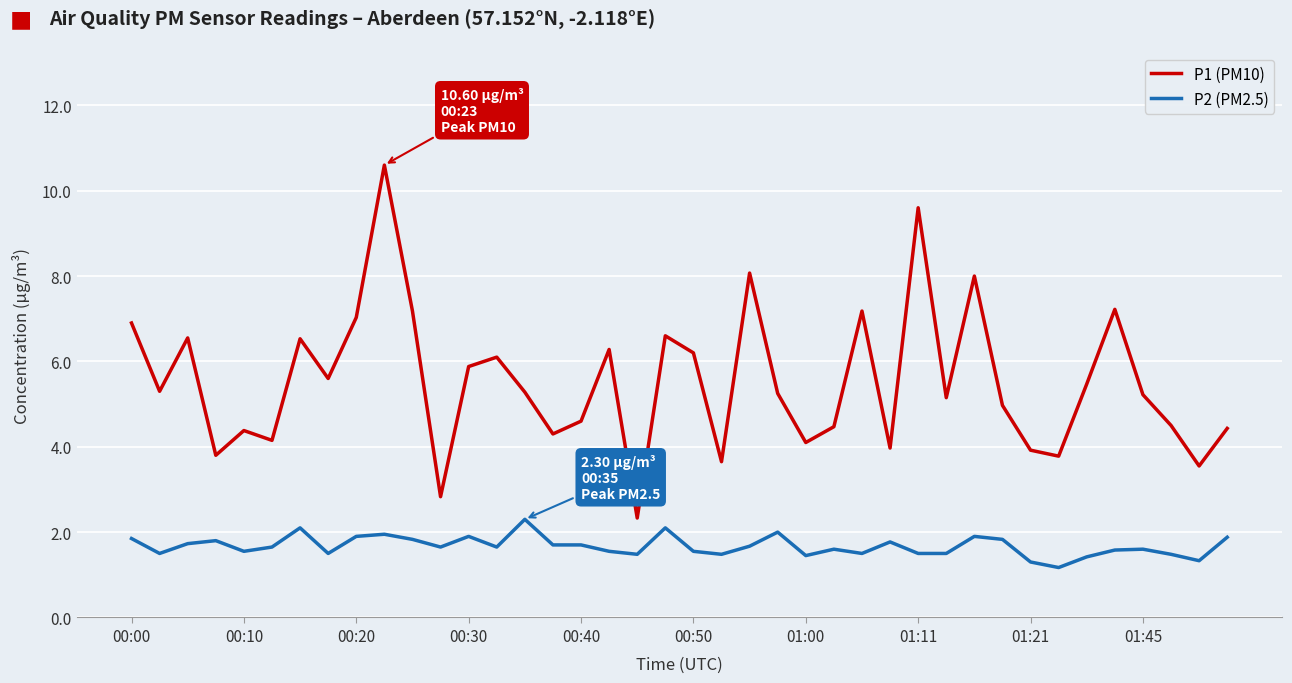

In P1 (PM10), how many points are lower than both neighbors (excluding endpoints)?

13